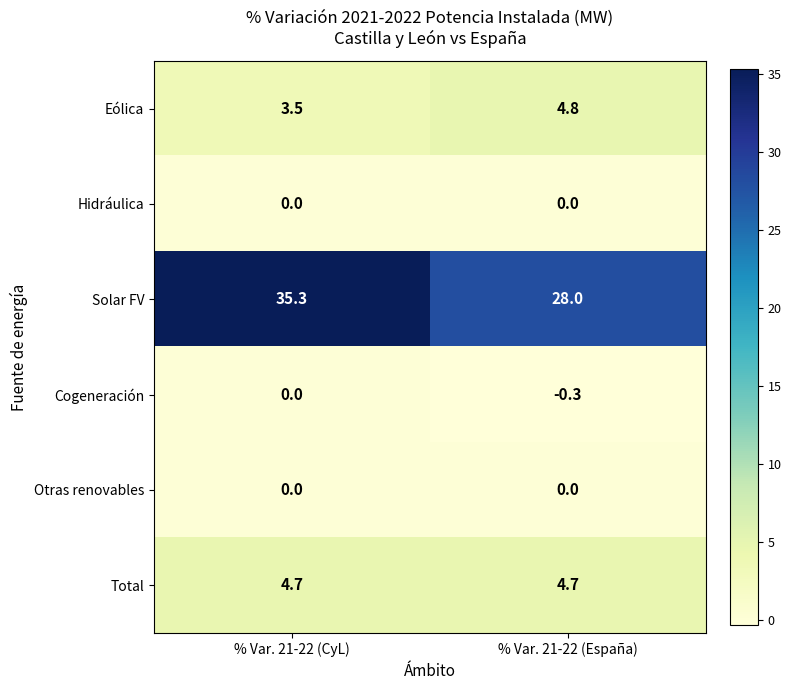

At which label is Cogeneración closest to 0?

% Var. 21-22 (CyL)